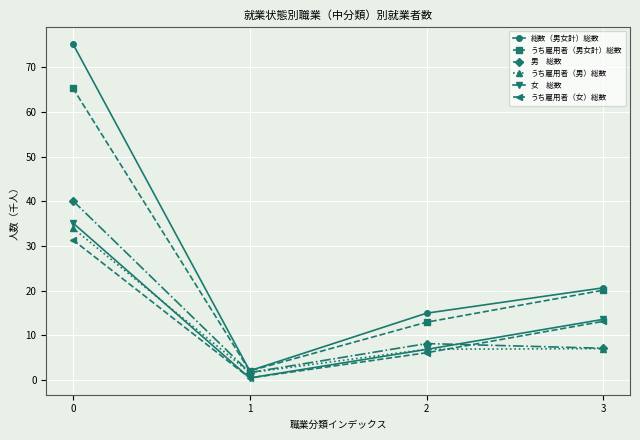

What is the total value across all series at 2?

55.6